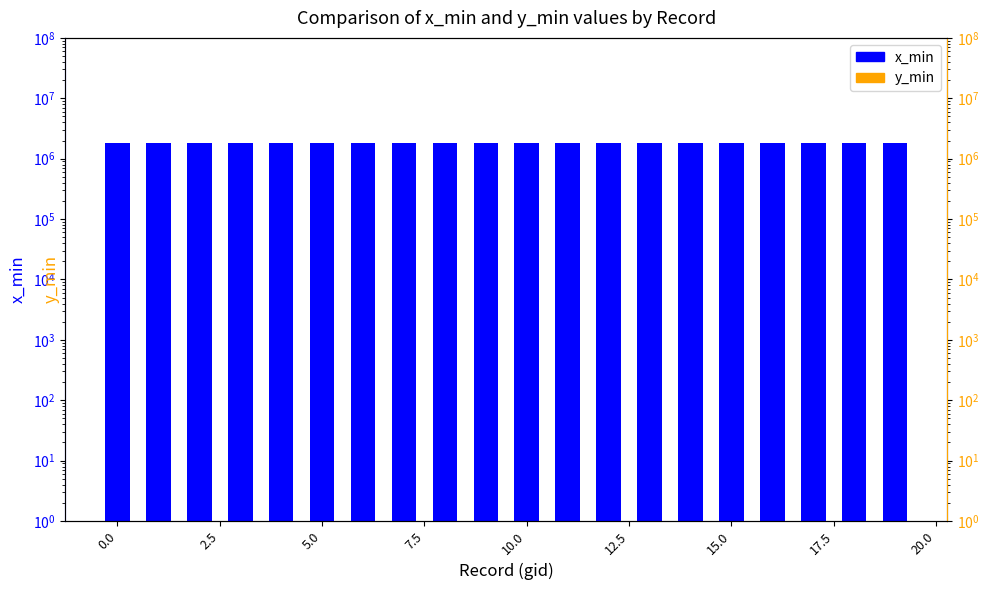

Which has a higher value, 13 or 17.5?

17.5